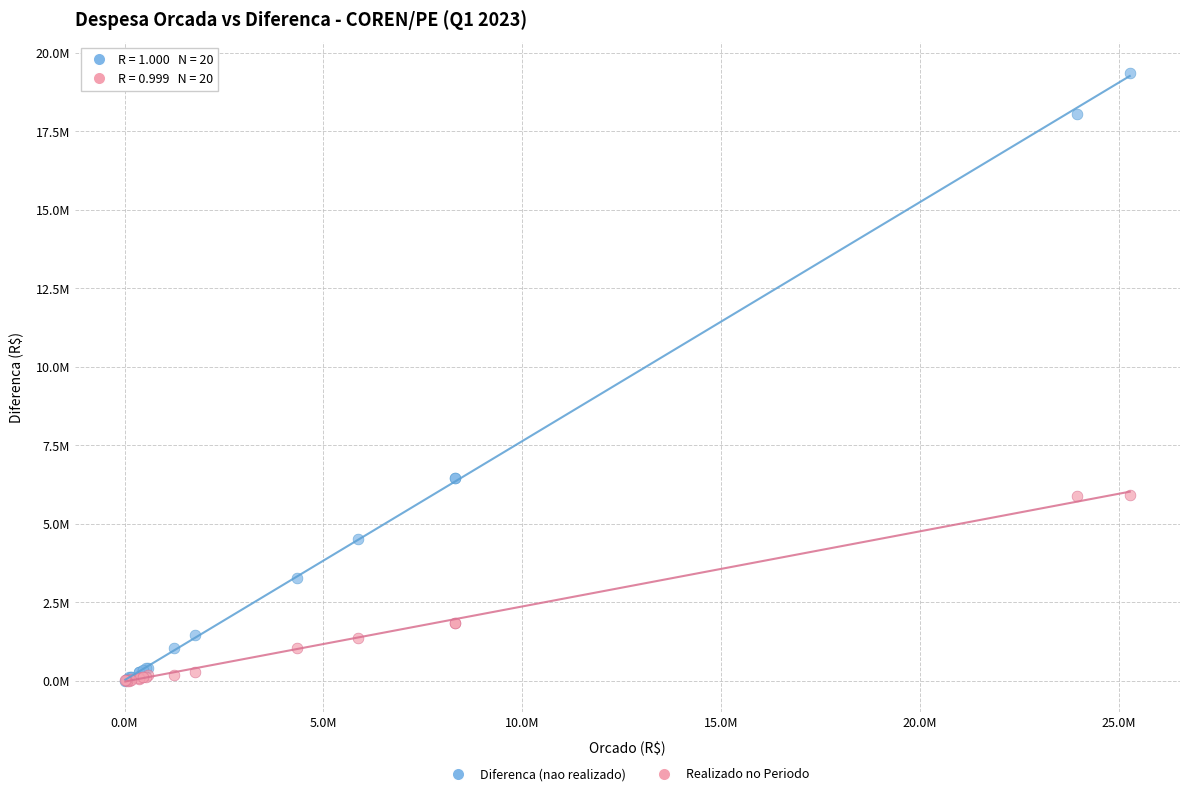

Which series has the largest Y range (max minus min)?

Diferenca (nao realizado)